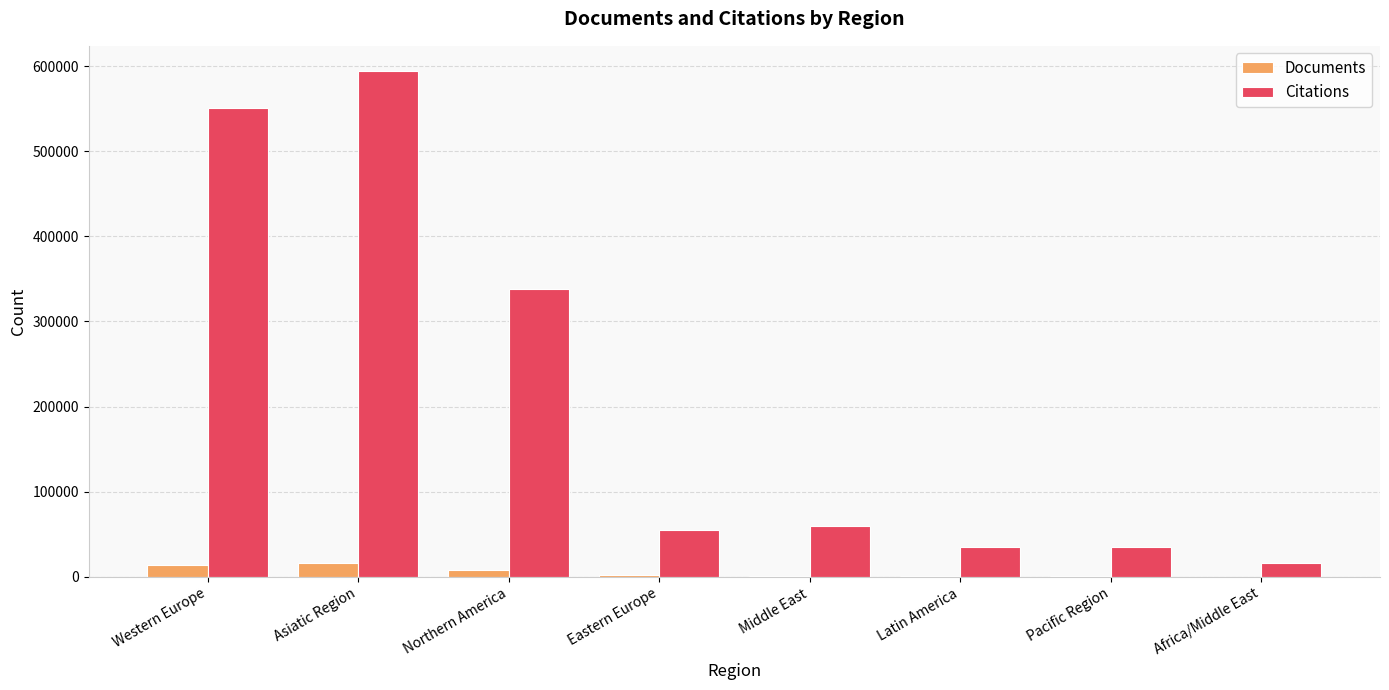

Are the bars grouped side by side (vs. stacked)?

Yes